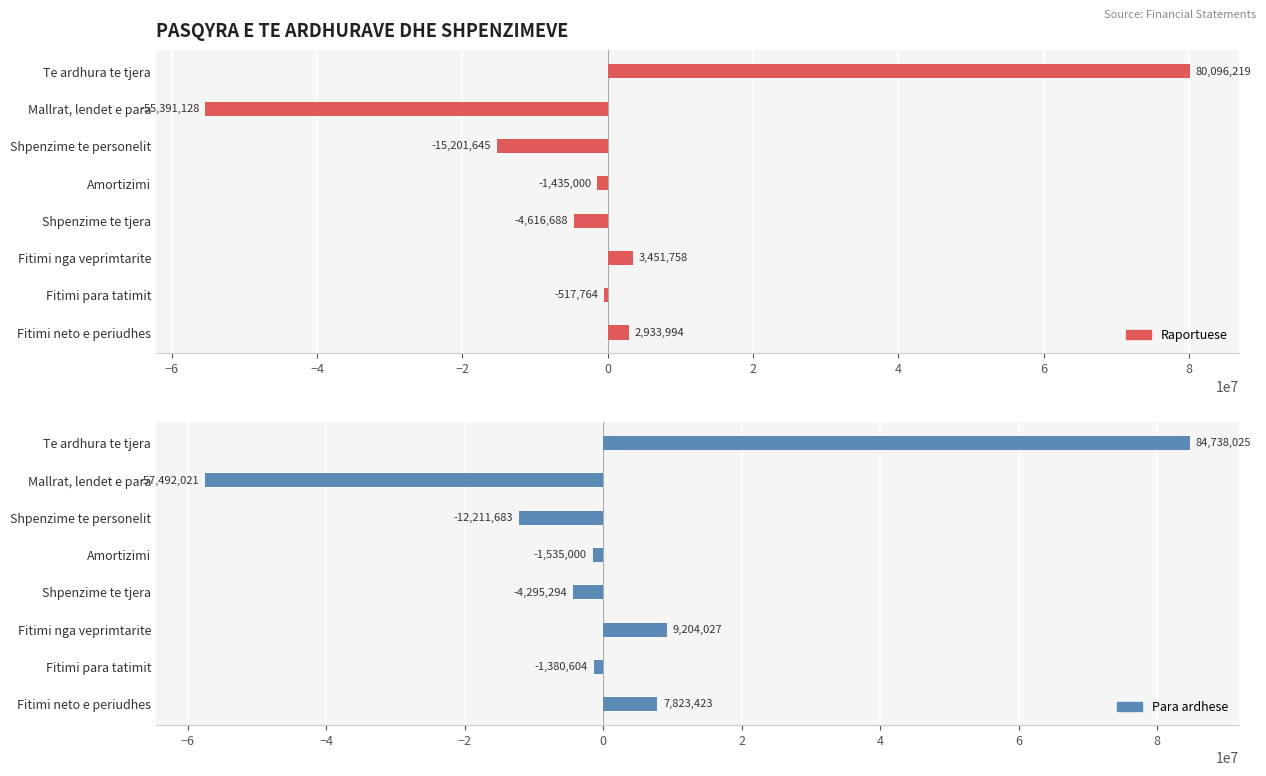

How many data points in Para ardhese are less than -1380604?

4